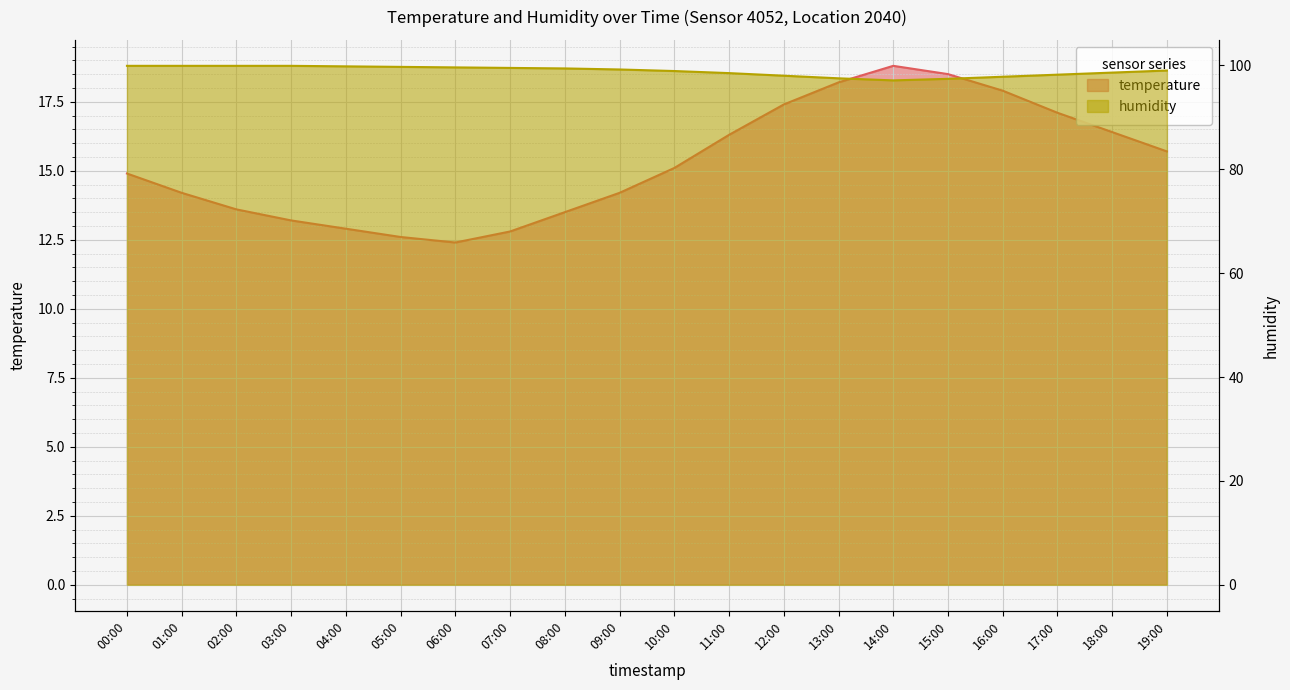

Reading left to right, extract all data points from this chart.

temperature: 14.9	14.2	13.6	13.2	12.9	12.6	12.4	12.8	13.5	14.2	15.1	16.3	17.4	18.2	18.8	18.5	17.9	17.1	16.4	15.7
humidity: 99.9	99.9	99.9	99.9	99.8	99.7	99.6	99.5	99.4	99.2	98.9	98.5	98.0	97.5	97.1	97.4	97.8	98.2	98.6	99.0